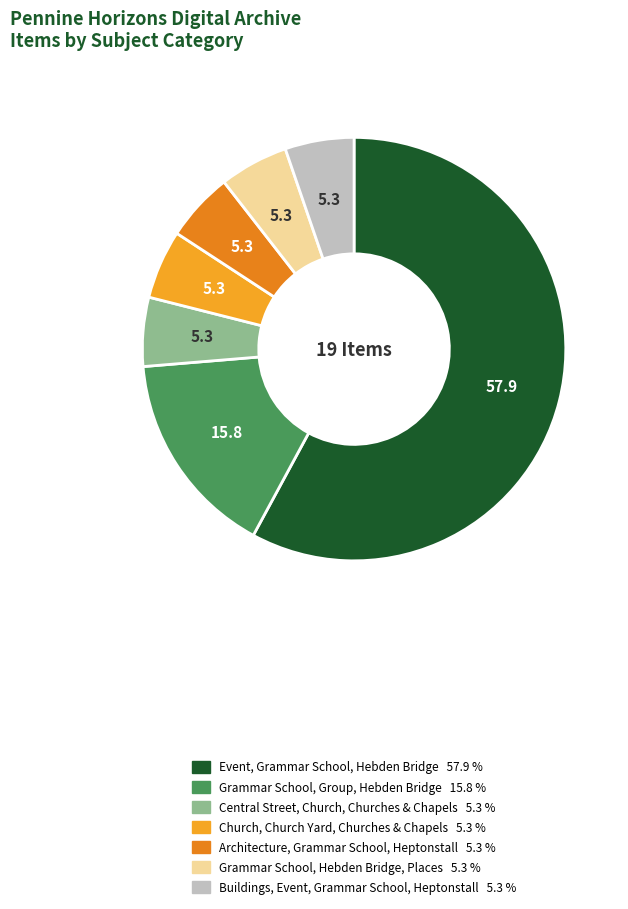

What is the largest slice in the pie chart?

Event, Grammar School, Hebden Bridge